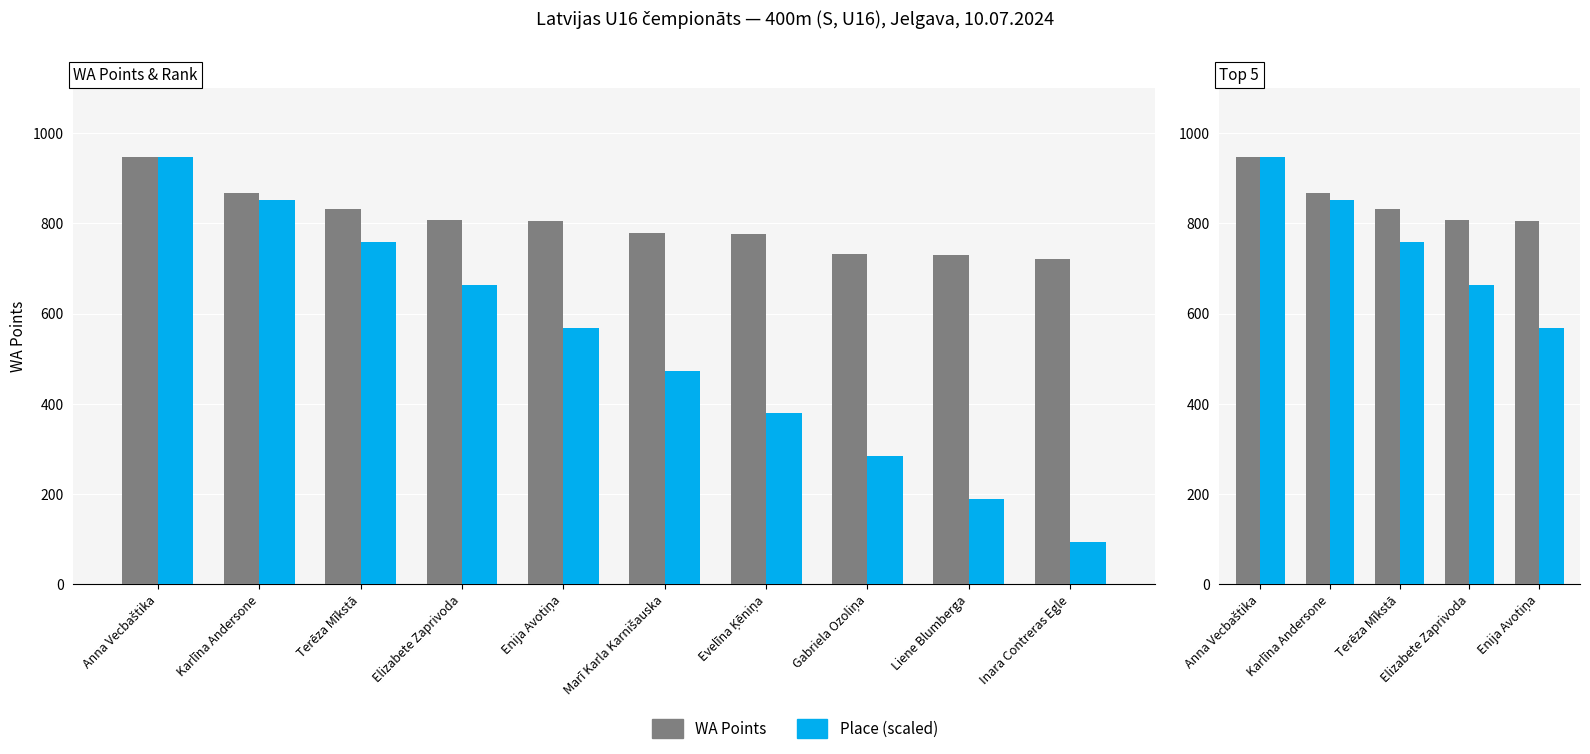

The Place (scaled) series shows 981.9 at Elizabete Zaprivoda. True or false?

False